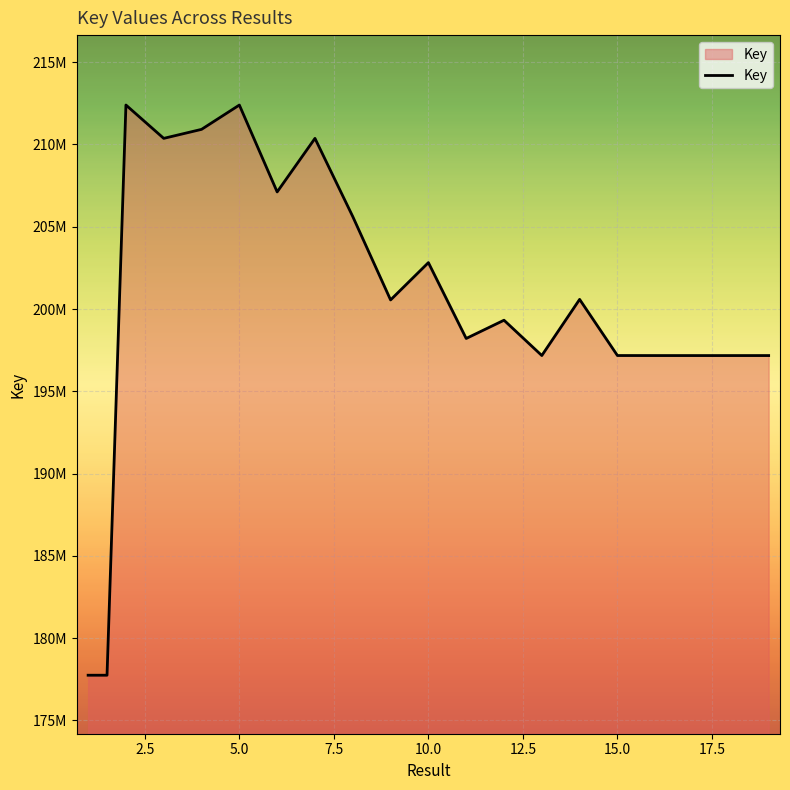

Does the chart display data point markers on the line(s)?

No